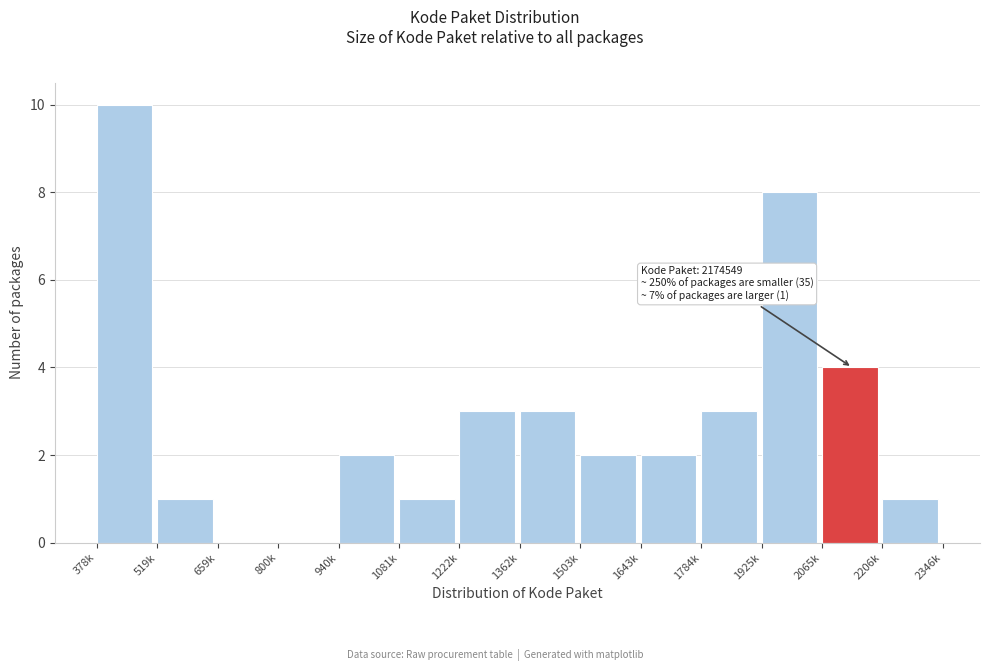

Reading right to left, what are all the values shown in this chart?

2206k=1	2065k=4	1925k=8	1784k=3	1643k=2	1503k=2	1362k=3	1222k=3	1081k=1	940k=2	800k=0	659k=0	519k=1	378k=10